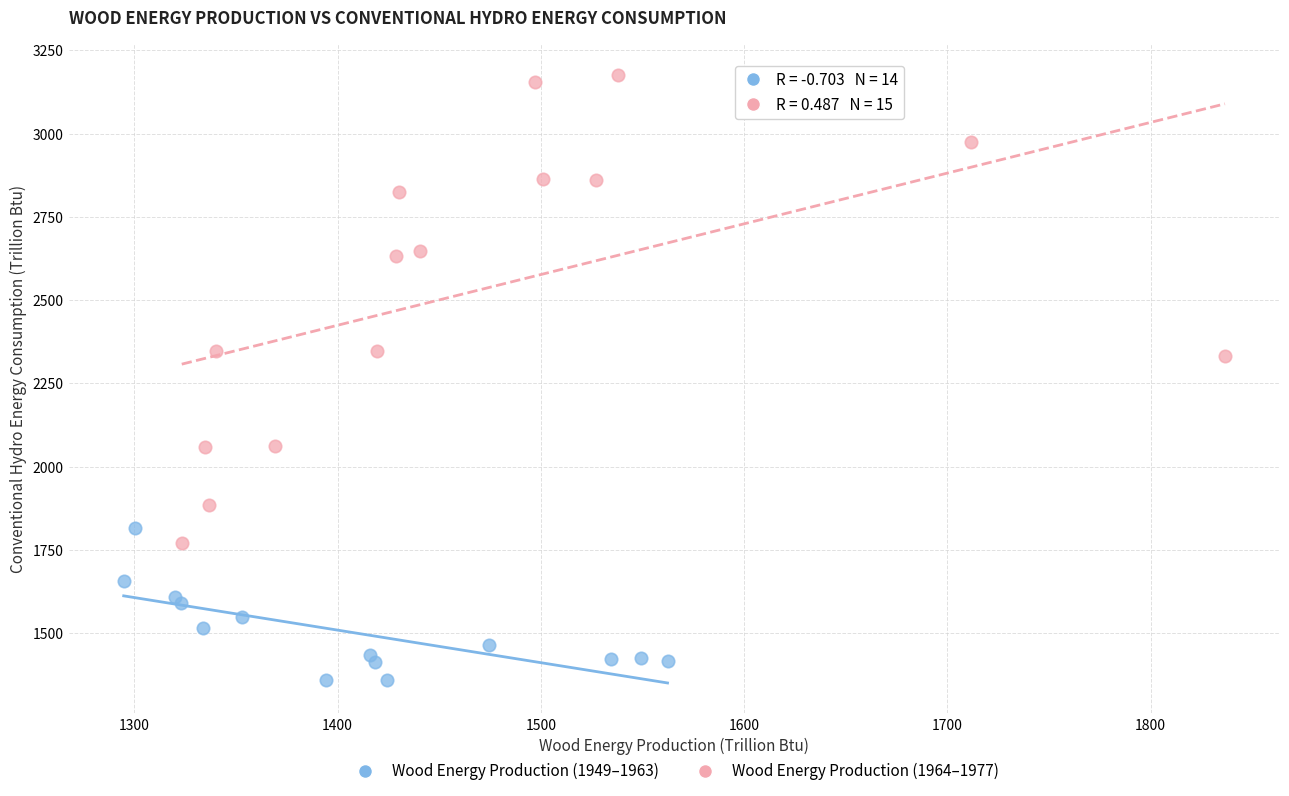

Which series contains the lowest Y value?

Wood Energy Production (1949–1963)